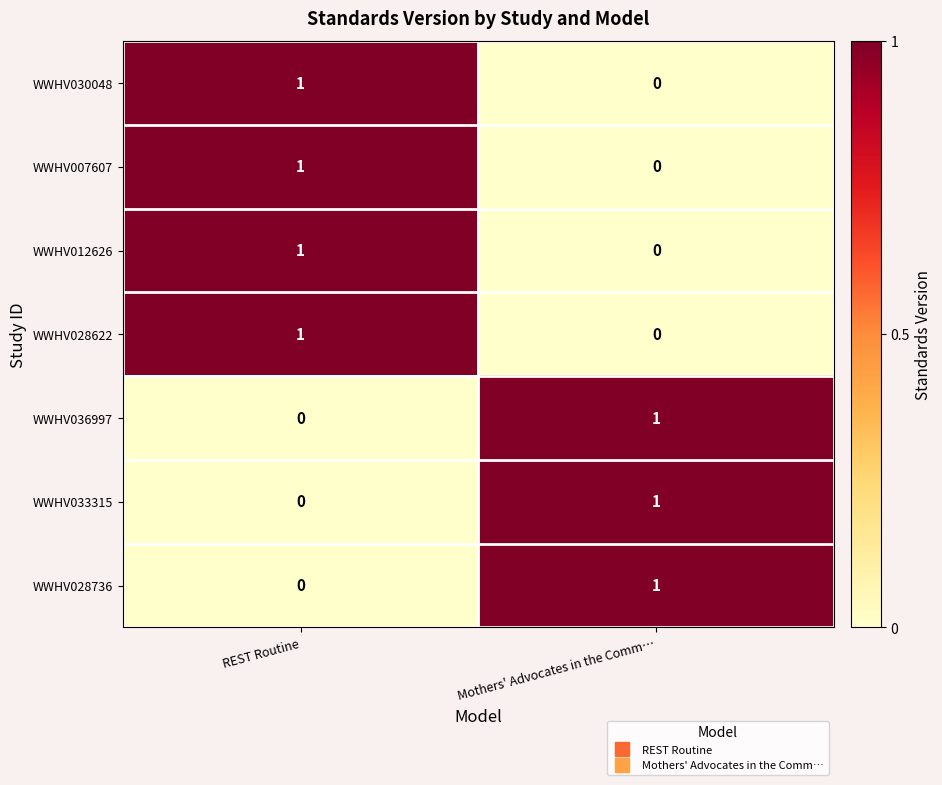

The WWHV028622 series shows 0 at Mothers' Advocates in the Comm…. True or false?

True